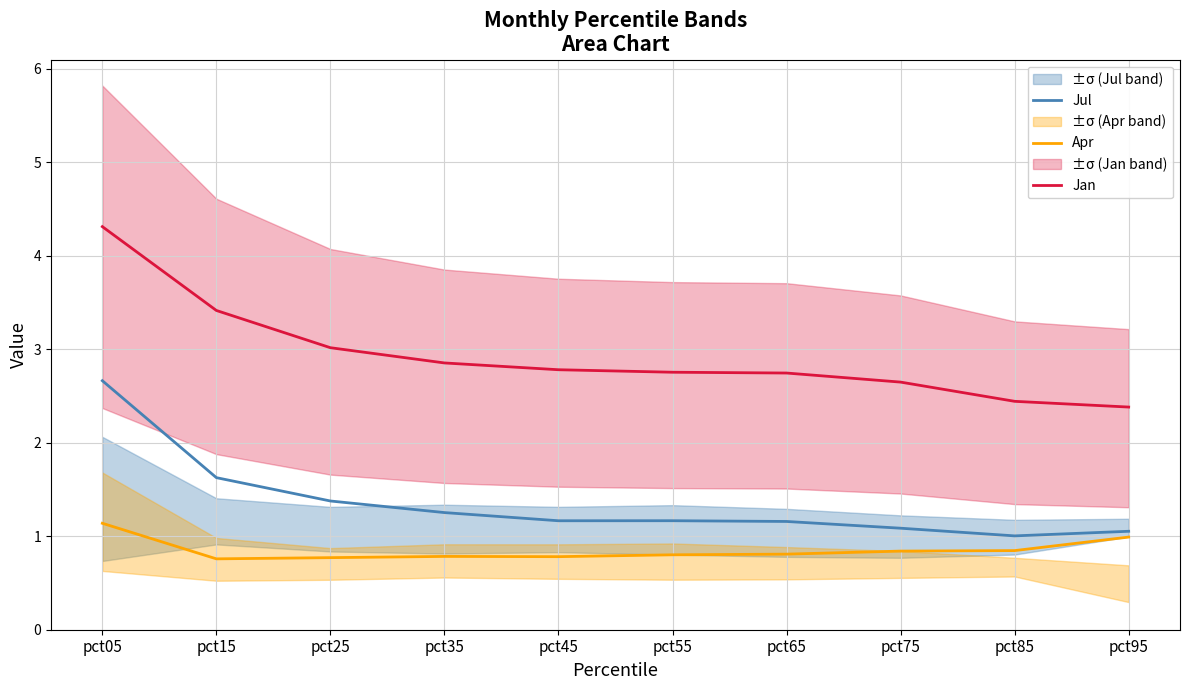

At pct85, list the series in order from smallest to largest.

Apr, Jul, Jan